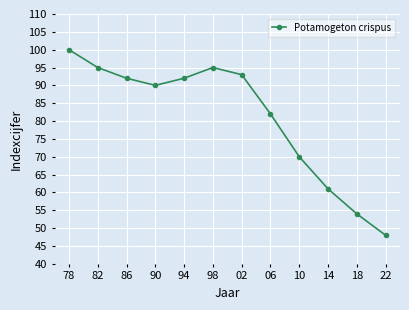

The chart shows a value of 138 at 06. True or false?

False